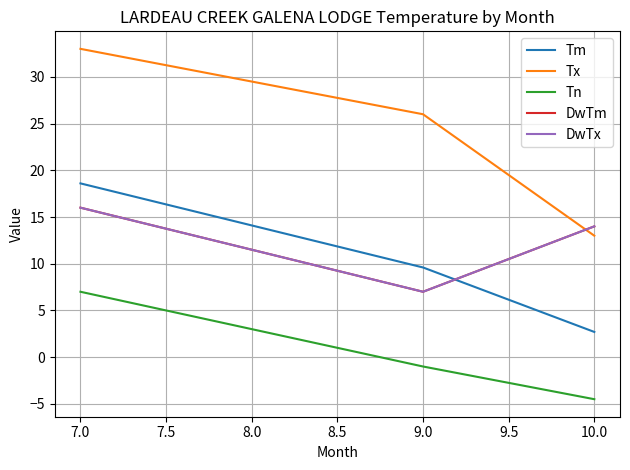

How many lines are shown in the chart?

5